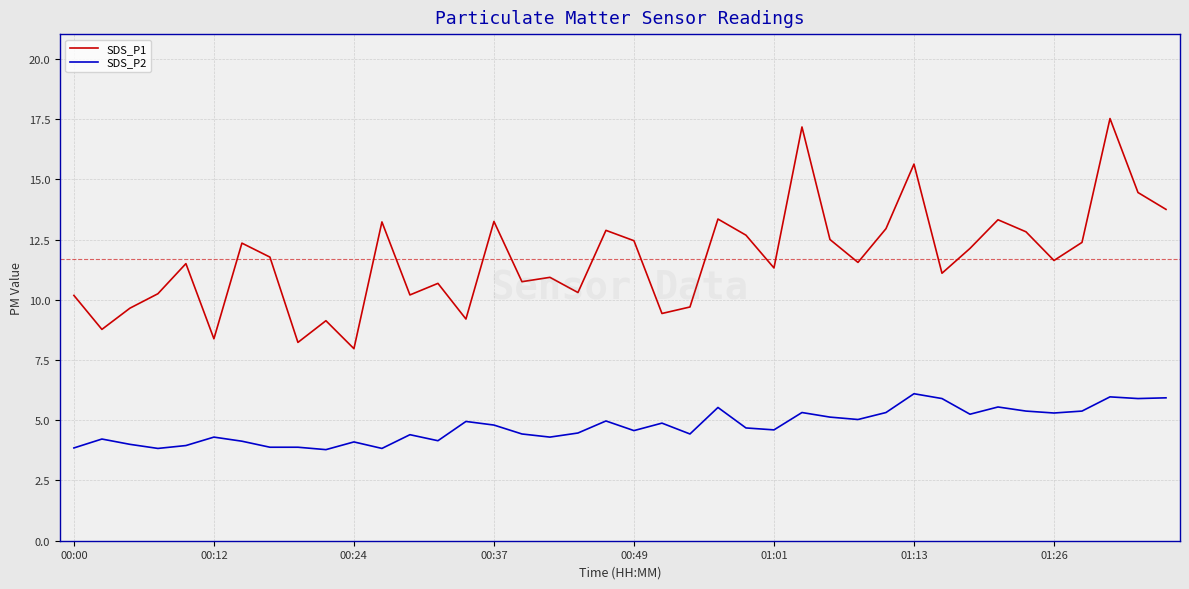

How many lines are shown in the chart?

2